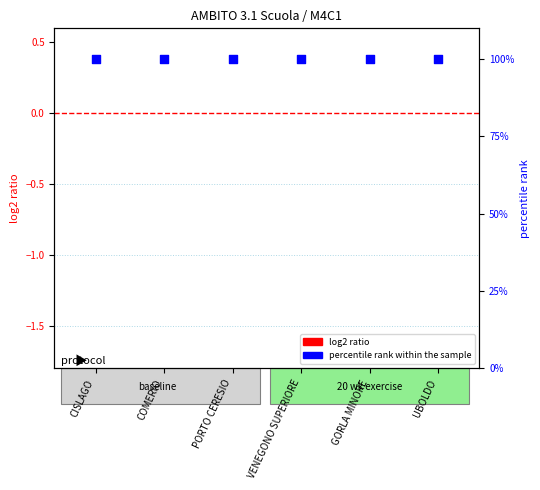

At which category is the sum across all series the highest?

CISLAGO